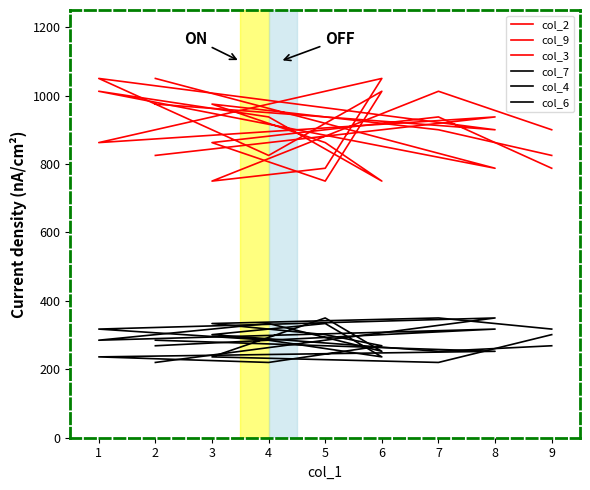

Between 8 and 6, which series saw the biggest shift?

col_6